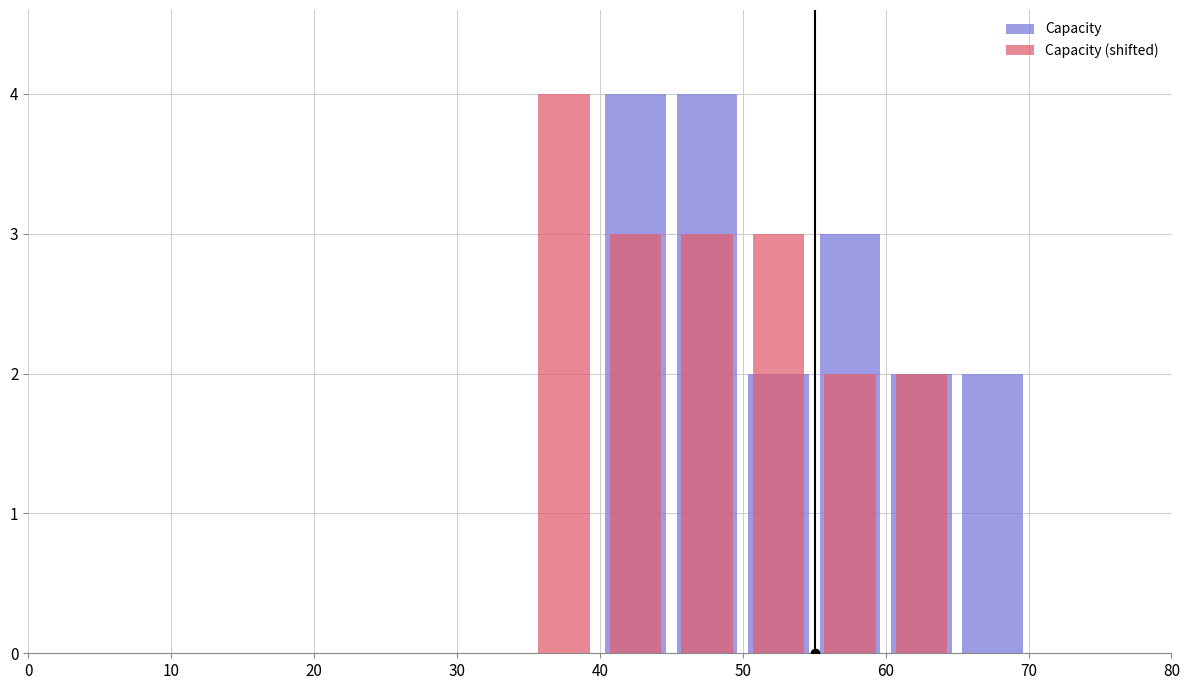

Count the number of categories in the chart.

16